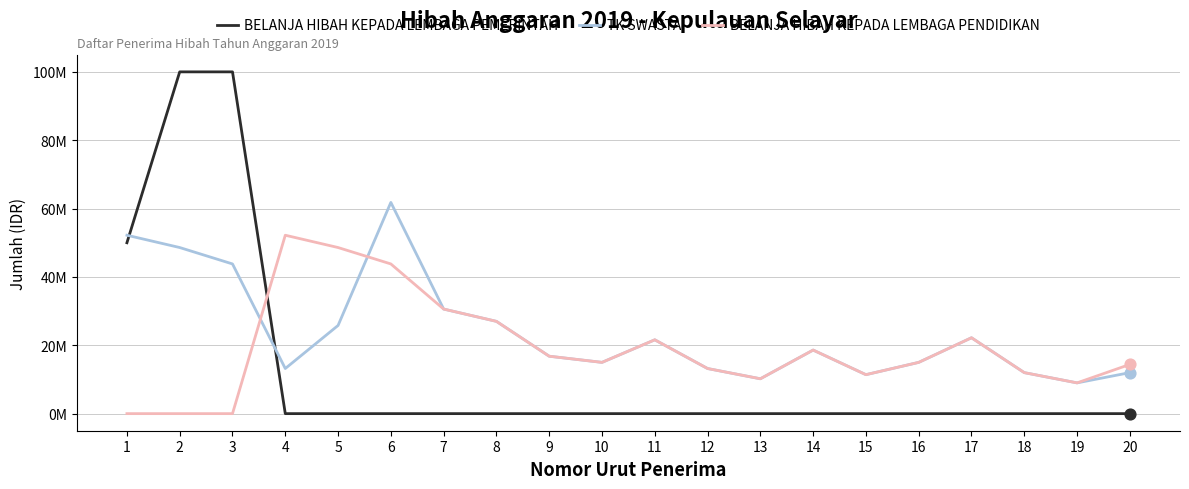

What are all the series names shown in the legend?

BELANJA HIBAH KEPADA LEMBAGA PEMERINTAH, TK SWASTA, BELANJA HIBAH KEPADA LEMBAGA PENDIDIKAN